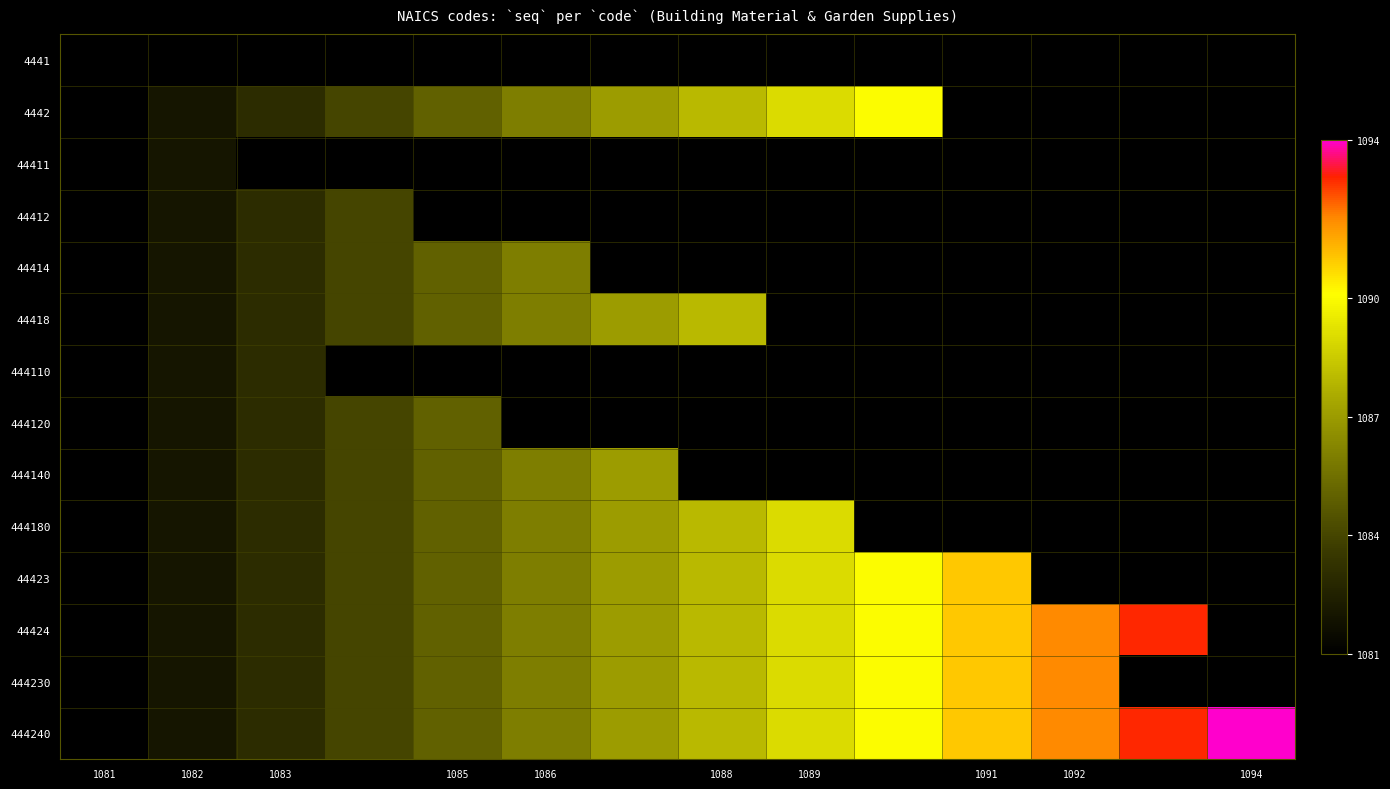

Which label corresponds to the smallest value in the chart?

1081